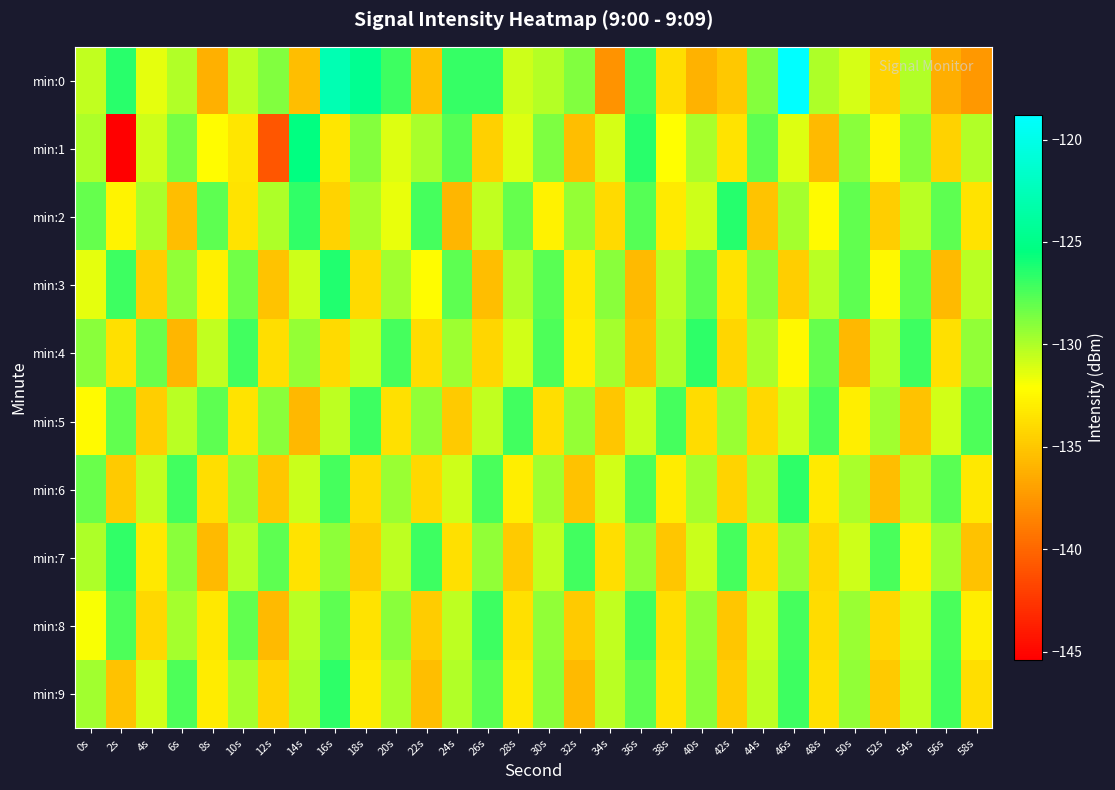

Reading left to right, transcribe all the data shown in this chart.

min:0: 0s=-130.5	2s=-126.6	4s=-131.4	6s=-130.1	8s=-136.2	10s=-130.4	12s=-128.8	14s=-135.5	16s=-122.8	18s=-124.6	20s=-127.0	22s=-135.4	24s=-126.8	26s=-126.9	28s=-130.8	30s=-130.2	32s=-128.8	34s=-137.7	36s=-127.1	38s=-133.8	40s=-136.1	42s=-134.9	44s=-129.0	46s=-118.8	48s=-130.0	50s=-131.0	52s=-134.3	54s=-130.0	56s=-136.3	58s=-137.4
min:1: 0s=-130.0	2s=-145.4	4s=-130.8	6s=-128.5	8s=-132.2	10s=-133.4	12s=-140.9	14s=-125.4	16s=-133.4	18s=-129.0	20s=-131.2	22s=-129.9	24s=-127.7	26s=-134.6	28s=-131.2	30s=-128.8	32s=-135.4	34s=-131.0	36s=-126.5	38s=-132.1	40s=-129.9	42s=-133.5	44s=-127.9	46s=-131.2	48s=-135.7	50s=-129.0	52s=-132.6	54s=-128.9	56s=-134.5	58s=-130.1
min:2: 0s=-128.1	2s=-132.7	4s=-129.9	6s=-135.4	8s=-127.9	10s=-133.5	12s=-130.0	14s=-126.8	16s=-134.3	18s=-129.9	20s=-131.6	22s=-127.2	24s=-135.9	26s=-130.5	28s=-128.1	30s=-132.8	32s=-129.3	34s=-134.0	36s=-127.7	38s=-133.2	40s=-130.8	42s=-126.5	44s=-135.1	46s=-129.8	48s=-132.3	50s=-128.0	52s=-134.7	54s=-130.2	56s=-127.9	58s=-133.5
min:3: 0s=-131.5	2s=-127.0	4s=-134.7	6s=-129.2	8s=-132.9	10s=-128.5	12s=-135.1	14s=-130.8	16s=-126.3	18s=-134.0	20s=-129.7	22s=-132.2	24s=-127.9	26s=-135.5	28s=-130.1	30s=-127.8	32s=-133.3	34s=-129.0	36s=-135.7	38s=-130.2	40s=-127.9	42s=-133.5	44s=-129.0	46s=-134.7	48s=-130.2	50s=-127.9	52s=-132.5	54s=-128.0	56s=-135.7	58s=-130.2
min:4: 0s=-129.0	2s=-133.7	4s=-128.2	6s=-135.9	8s=-130.5	10s=-127.1	12s=-133.8	14s=-129.3	16s=-134.0	18s=-130.7	20s=-127.2	22s=-133.9	24s=-129.6	26s=-134.2	28s=-130.9	30s=-127.5	32s=-133.1	34s=-129.8	36s=-135.3	38s=-130.0	40s=-126.7	42s=-134.2	44s=-129.9	46s=-132.5	48s=-128.1	50s=-135.8	52s=-130.3	54s=-127.0	56s=-133.7	58s=-129.2
min:5: 0s=-132.3	2s=-128.0	4s=-134.7	6s=-130.2	8s=-127.9	10s=-133.5	12s=-129.0	14s=-135.8	16s=-130.3	18s=-127.0	20s=-133.7	22s=-129.2	24s=-134.9	26s=-130.5	28s=-127.1	30s=-133.8	32s=-129.3	34s=-135.0	36s=-130.7	38s=-127.2	40s=-133.9	42s=-129.5	44s=-134.1	46s=-130.8	48s=-127.3	50s=-133.0	52s=-129.7	54s=-135.2	56s=-130.9	58s=-127.5
min:6: 0s=-128.2	2s=-134.9	4s=-130.5	6s=-127.1	8s=-133.8	10s=-129.3	12s=-135.0	14s=-130.7	16s=-127.2	18s=-133.9	20s=-129.5	22s=-134.1	24s=-130.8	26s=-127.3	28s=-133.0	30s=-129.7	32s=-135.2	34s=-130.9	36s=-127.5	38s=-133.1	40s=-129.8	42s=-134.3	44s=-130.0	46s=-126.7	48s=-133.2	50s=-129.9	52s=-135.5	54s=-130.1	56s=-127.8	58s=-133.3
min:7: 0s=-130.0	2s=-126.8	4s=-133.3	6s=-129.0	8s=-135.7	10s=-130.2	12s=-127.9	14s=-133.5	16s=-129.1	18s=-134.8	20s=-130.3	22s=-127.0	24s=-133.7	26s=-129.2	28s=-134.9	30s=-130.5	32s=-127.1	34s=-133.8	36s=-129.3	38s=-135.0	40s=-130.7	42s=-127.2	44s=-133.9	46s=-129.5	48s=-134.1	50s=-130.8	52s=-127.3	54s=-133.0	56s=-129.7	58s=-135.2
min:8: 0s=-131.9	2s=-127.5	4s=-134.1	6s=-129.8	8s=-133.3	10s=-128.0	12s=-135.7	14s=-130.2	16s=-127.9	18s=-133.5	20s=-129.0	22s=-134.8	24s=-130.3	26s=-127.0	28s=-133.7	30s=-129.2	32s=-134.9	34s=-130.5	36s=-127.1	38s=-133.8	40s=-129.3	42s=-135.0	44s=-130.7	46s=-127.2	48s=-133.9	50s=-129.5	52s=-134.1	54s=-130.8	56s=-127.3	58s=-133.0
min:9: 0s=-129.7	2s=-135.2	4s=-130.9	6s=-127.5	8s=-133.1	10s=-129.8	12s=-134.3	14s=-130.0	16s=-126.7	18s=-133.2	20s=-129.9	22s=-135.5	24s=-130.1	26s=-127.8	28s=-133.3	30s=-129.0	32s=-135.7	34s=-130.2	36s=-127.9	38s=-133.5	40s=-129.0	42s=-134.8	44s=-130.3	46s=-127.0	48s=-133.7	50s=-129.2	52s=-134.9	54s=-130.5	56s=-127.1	58s=-133.8